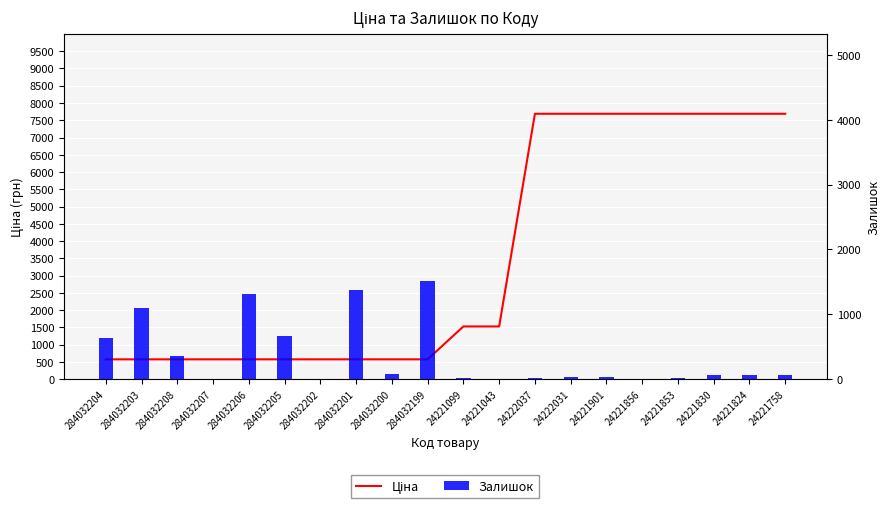

Which series changed the most between 24222031 and 24221853?

Залишок